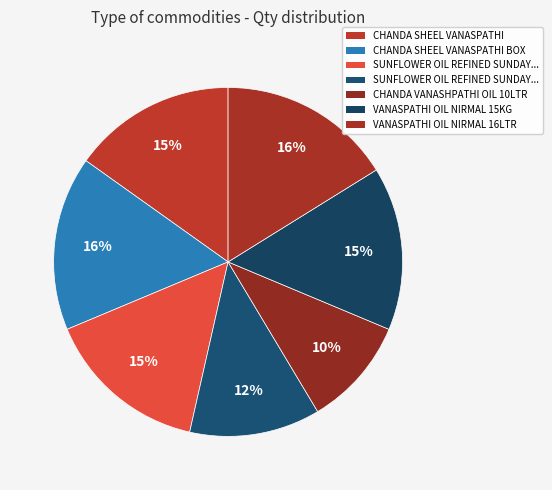

Which slice is the largest?

CHANDA SHEEL VANASPATHI BOX